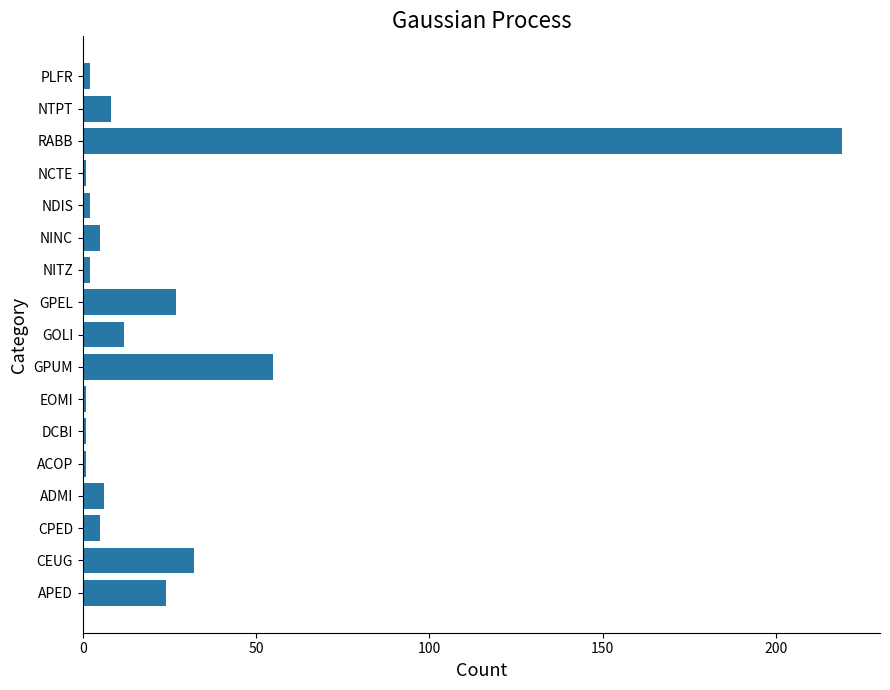

At which label is the value closest to 110?

GPUM